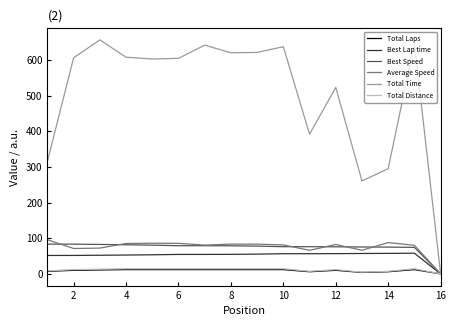

Which series has the largest range (max minus min)?

Total Time